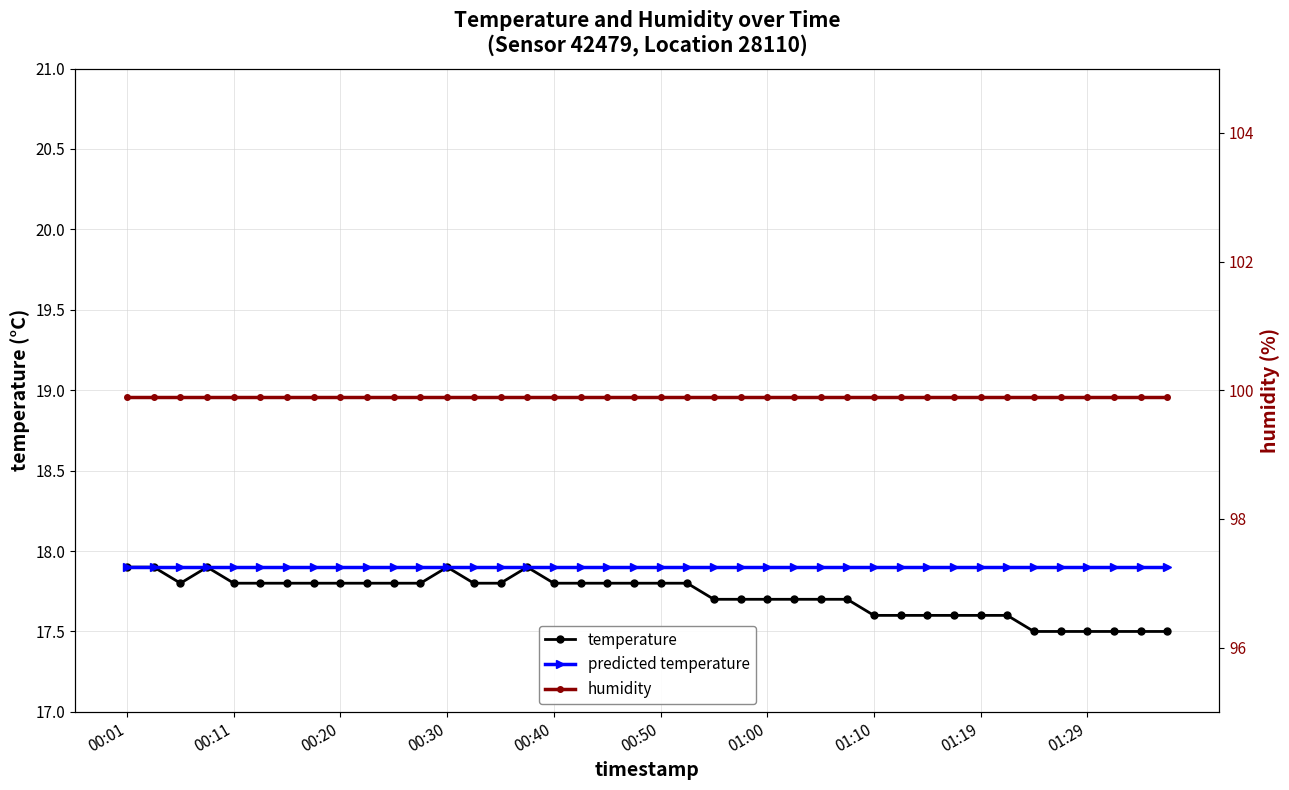

Is it true that humidity equals 99.9 at 22?

True